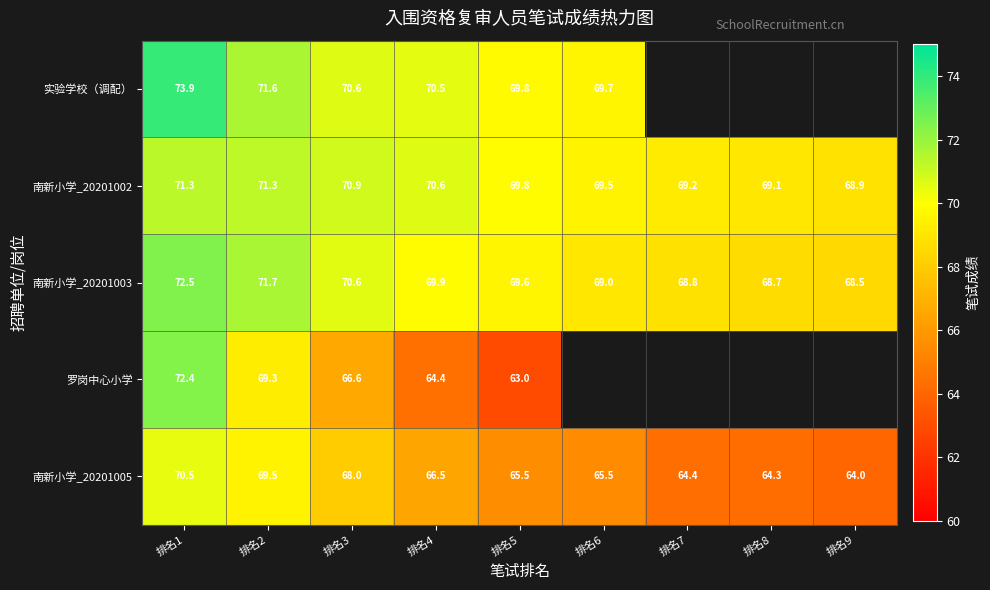

What is the maximum value shown in the chart?

73.9